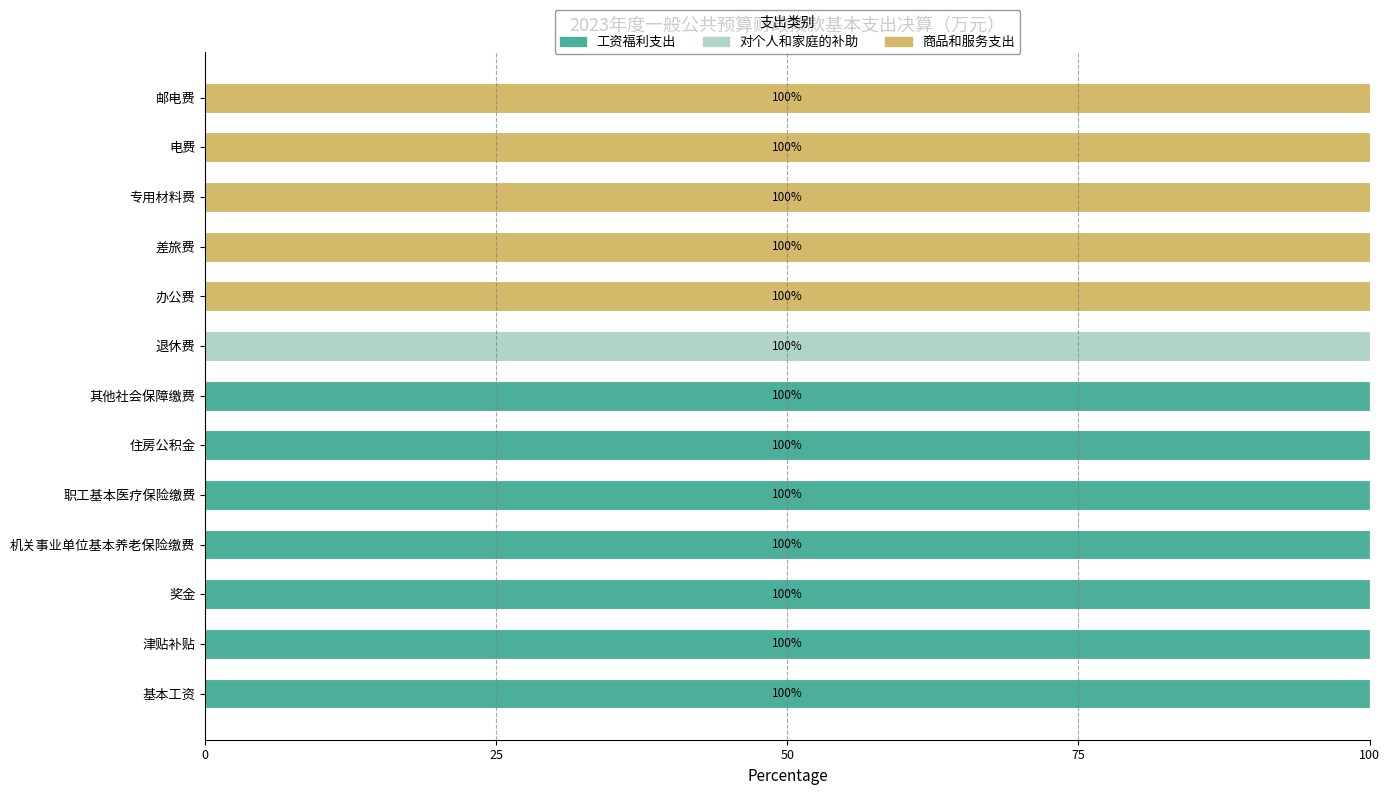

The 工资福利支出 series shows 54 at 退休费. True or false?

False